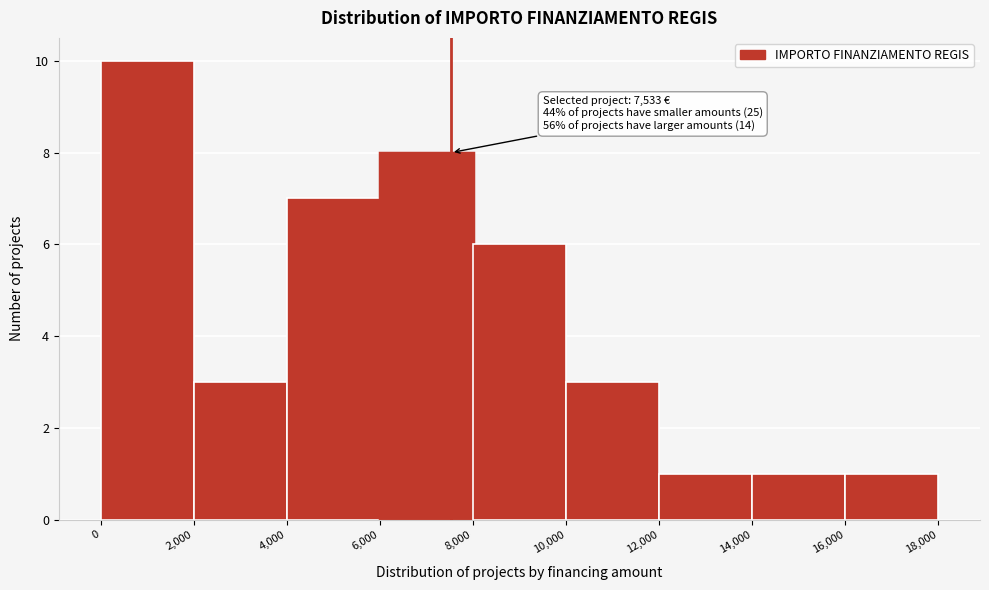

Which range on the x-axis has the tallest bar?

0 to 2,000